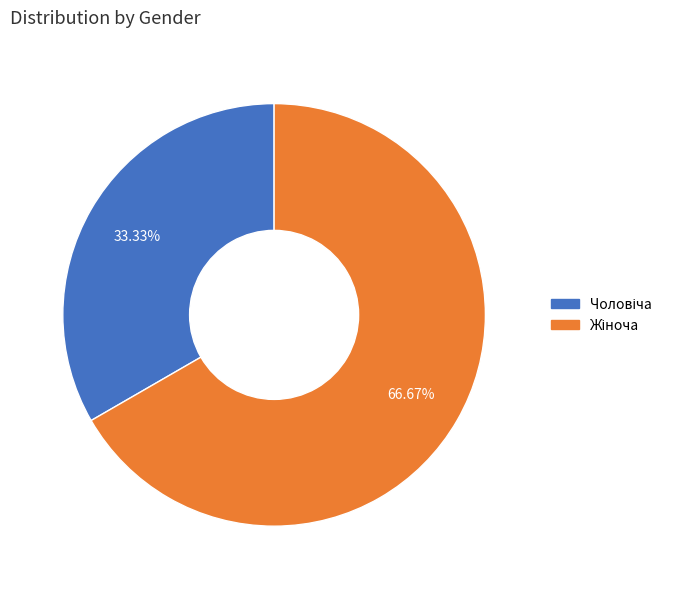

Is there a majority slice in this chart?

Yes